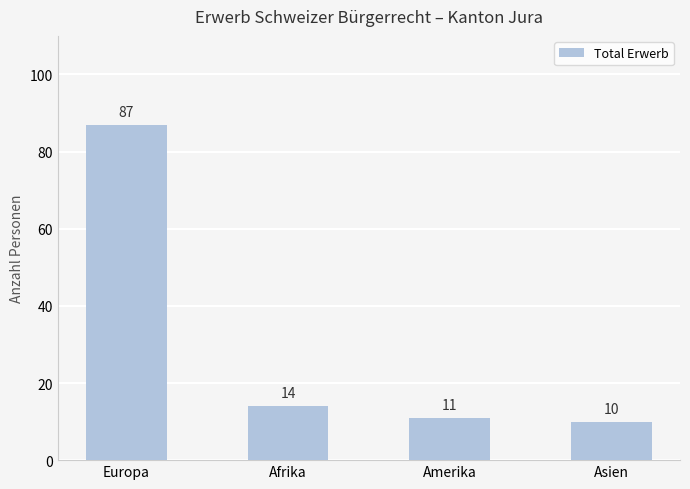

What is the value of the 3rd bar from the left?

11